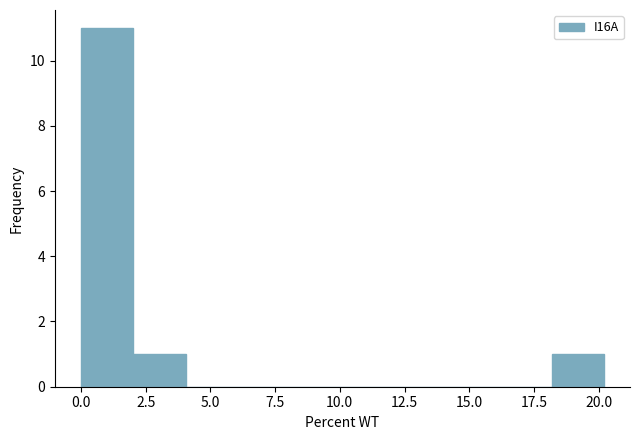

What is the height of the bar covering 18 to 20 on the x-axis? Neither the bar edges nor the heights are printed on the chart, so give them approximately, as read against the axes.

1